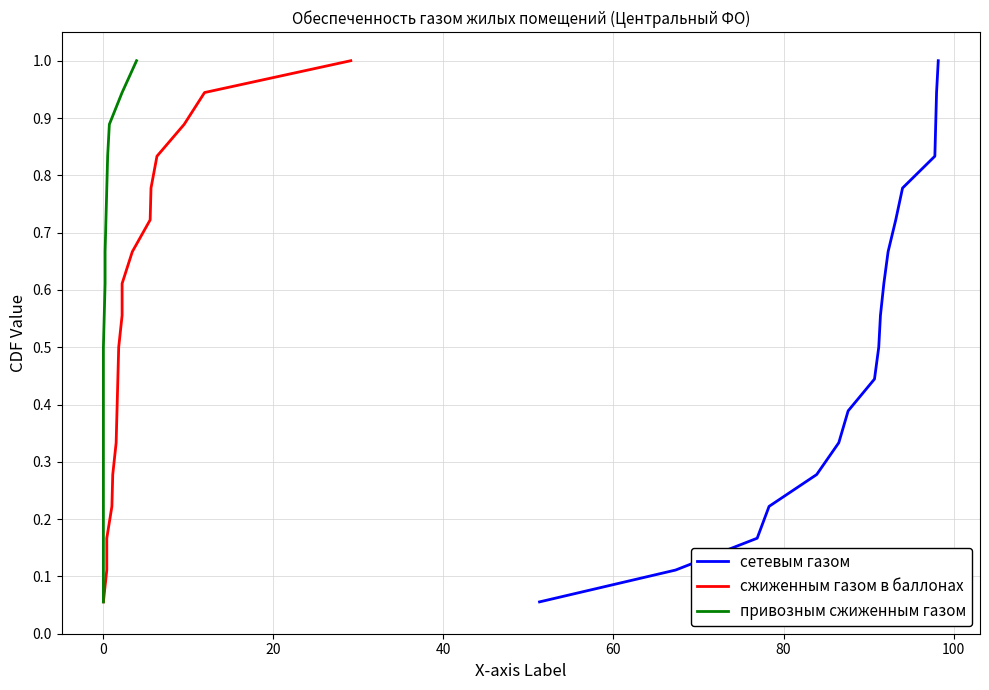

Reading right to left, list all the values displayed in this chart.

сетевым газом: 1.0	0.9	0.9	0.8	0.8	0.7	0.7	0.6	0.6	0.5	0.4	0.4	0.3	0.3	0.2	0.2	0.1	0.1
сжиженным газом в баллонах: 1.0	0.9	0.9	0.8	0.8	0.7	0.7	0.6	0.6	0.5	0.4	0.4	0.3	0.3	0.2	0.2	0.1	0.1
привозным сжиженным газом: 1.0	0.9	0.9	0.8	0.8	0.7	0.7	0.6	0.6	0.5	0.4	0.4	0.3	0.3	0.2	0.2	0.1	0.1